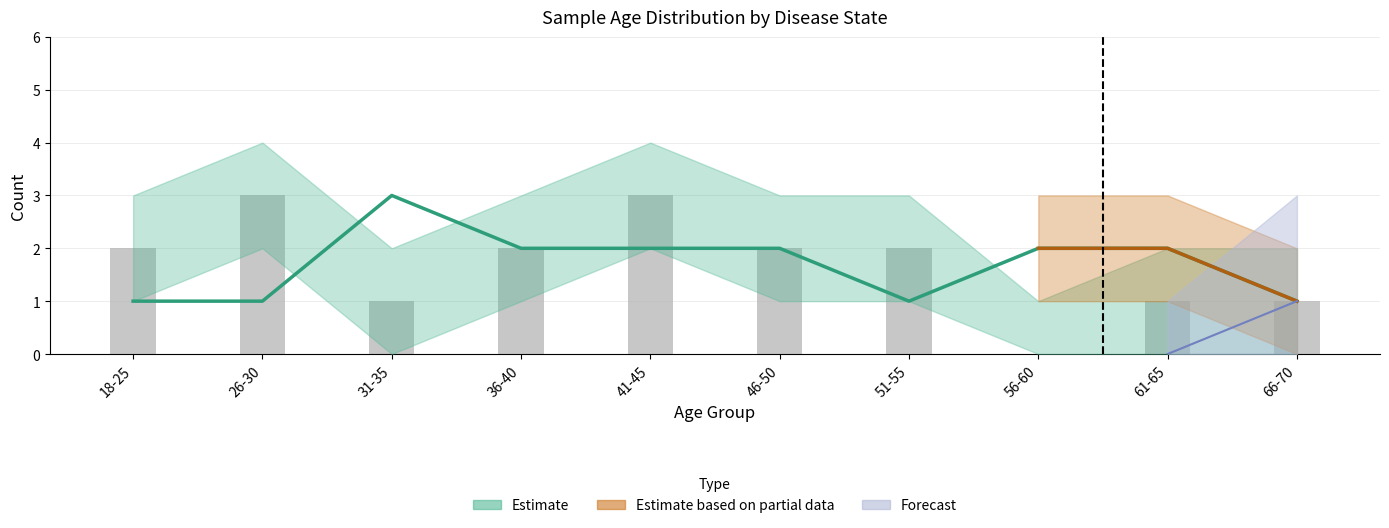

Reading left to right, list all the values displayed in this chart.

18-25=2	26-30=3	31-35=1	36-40=2	41-45=3	46-50=2	51-55=2	56-60=0	61-65=1	66-70=1